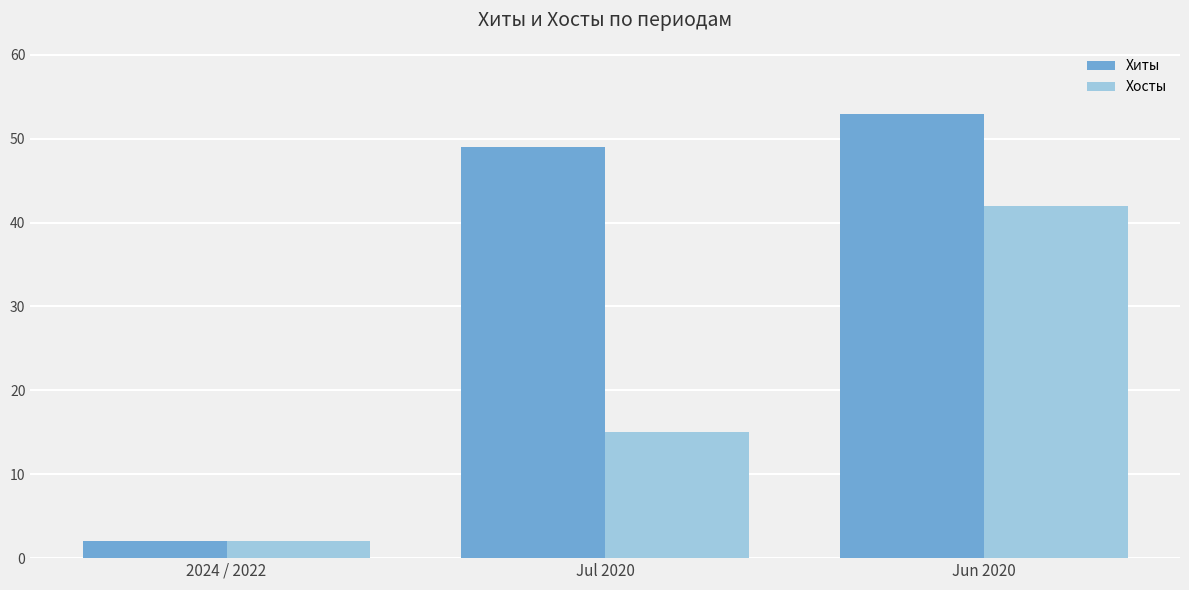

Is the value of Хиты at Jun 2020 greater than the value of Хосты at Jun 2020?

Yes